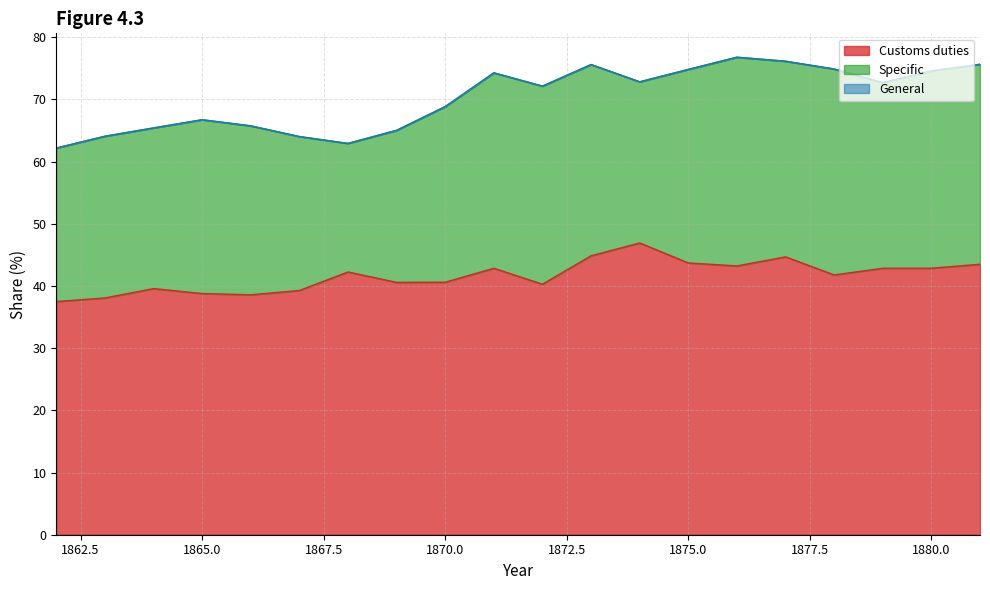

What is the difference between the highest and lowest values at 1876?

43.2